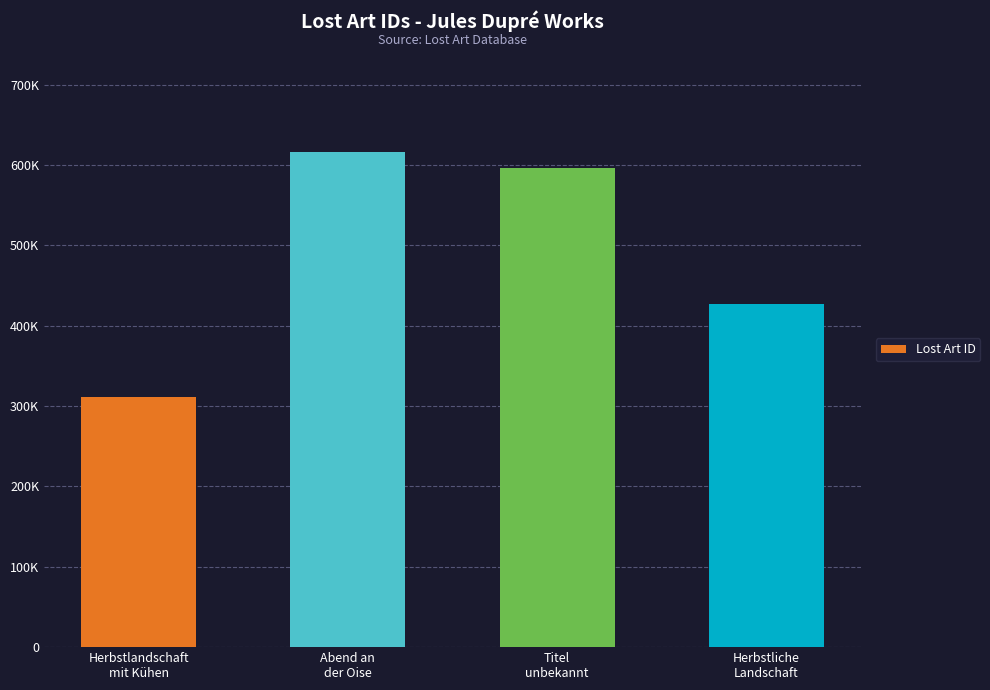

What is the approximate value at Herbstlandschaft
mit Kühen, to the nearest 50?

311750